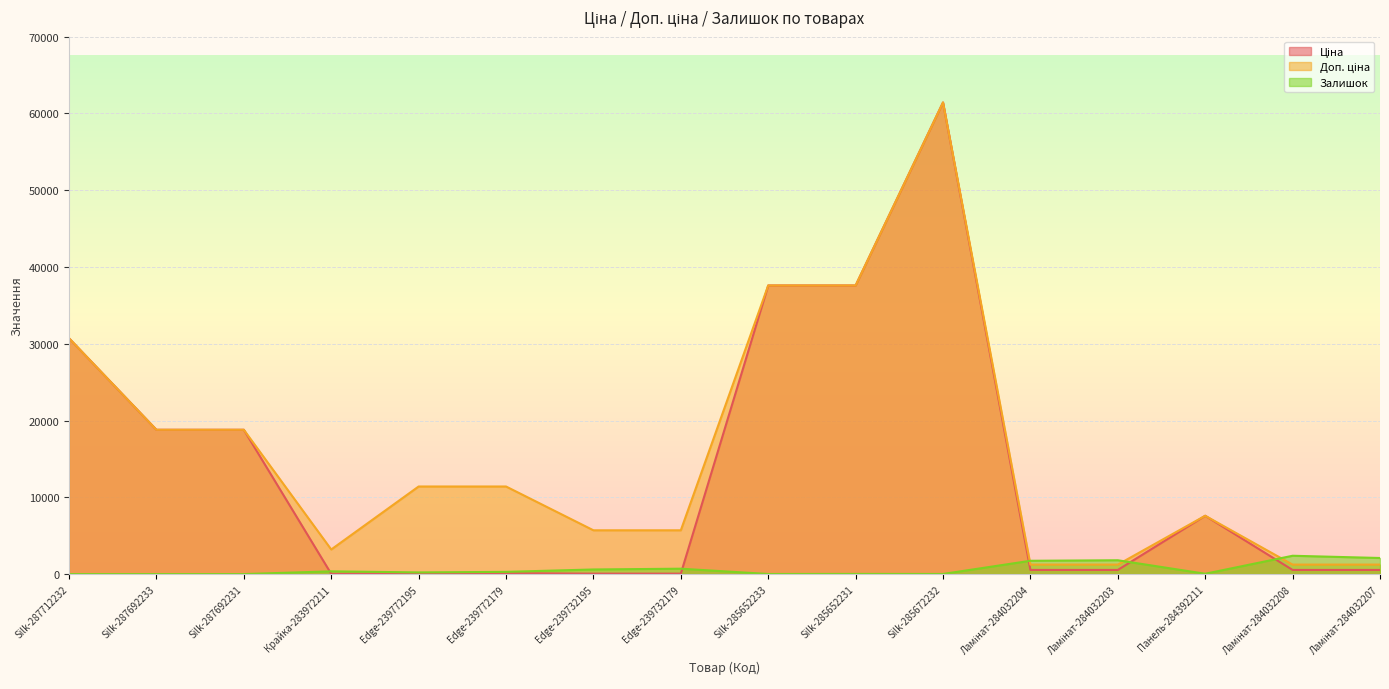

How many lines are shown in the chart?

3